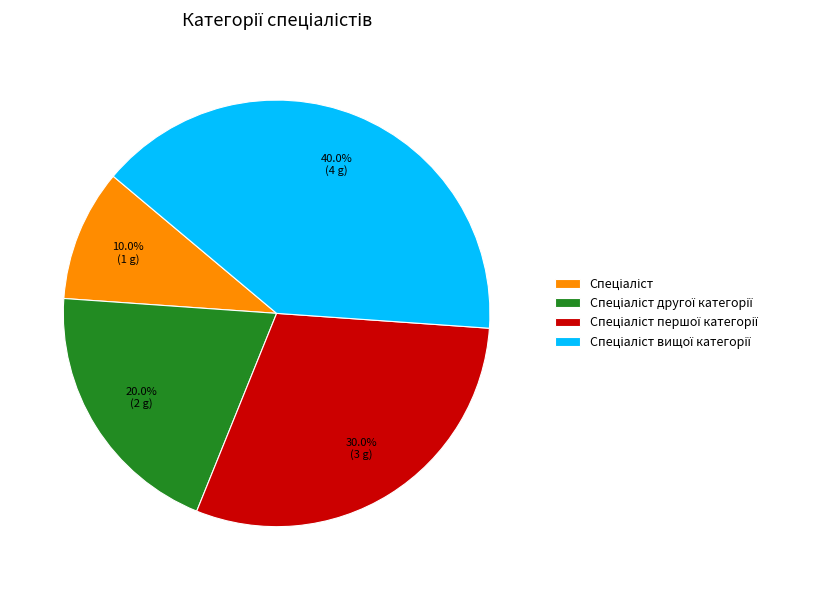

Does any single category account for the majority?

No